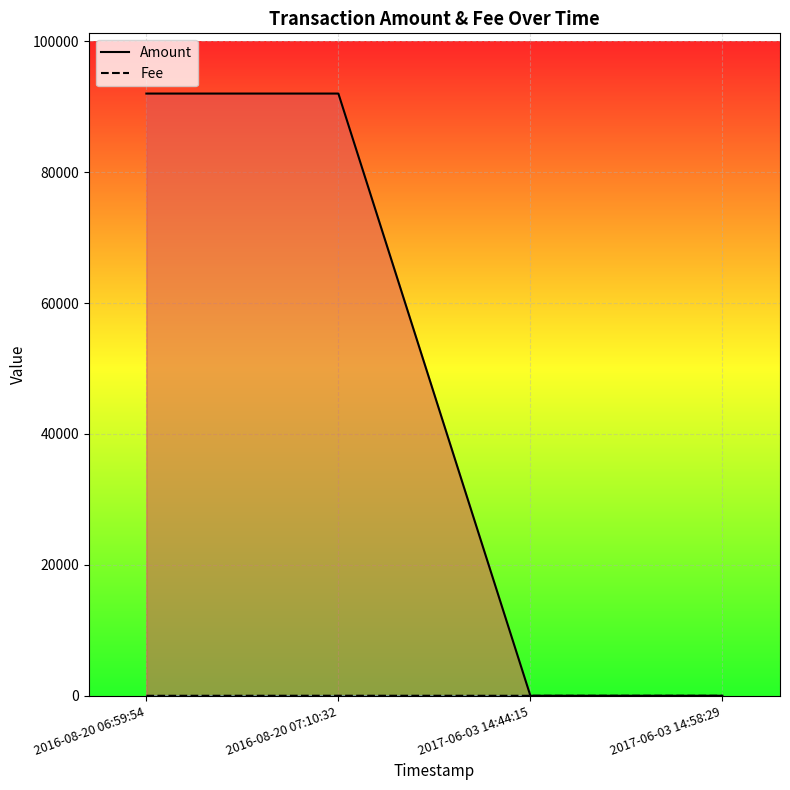

What is the difference between the maximum and minimum values in the Amount series?

91996